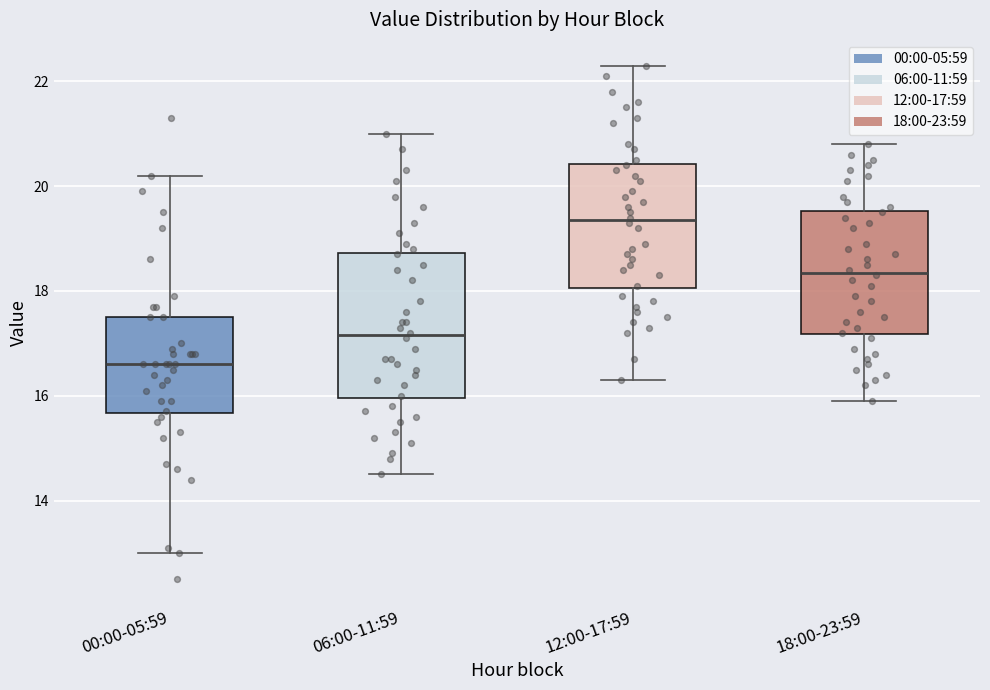

Comparing the boxes themselves (not the whiskers), which one is the tallest?

06:00-11:59